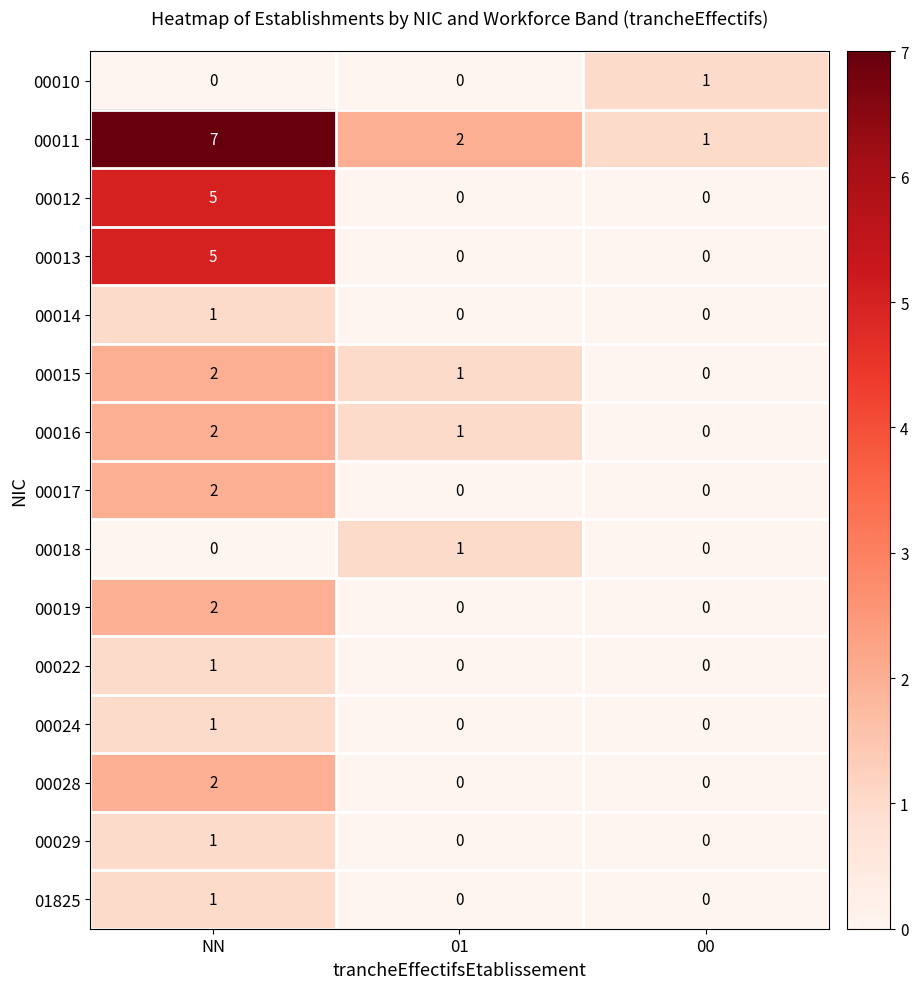

What is the maximum value shown in the chart?

7